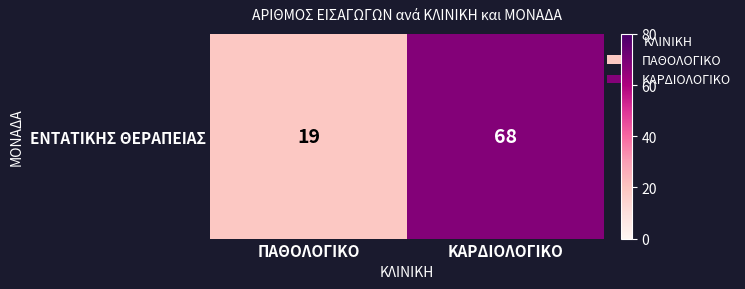

True or false: the data shows 19 at ΠΑΘΟΛΟΓΙΚΟ.

True